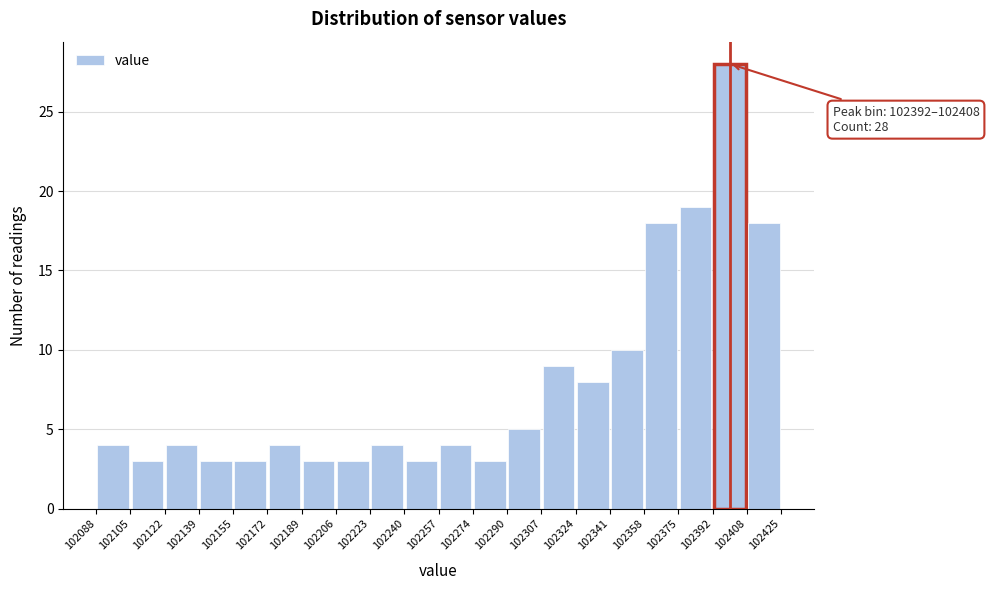

Which range on the x-axis has the tallest bar?

102392 to 102408